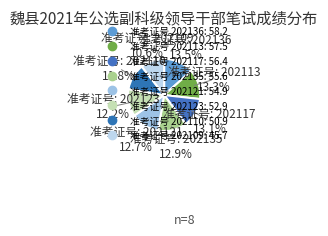

How many slices are in this pie chart?

8